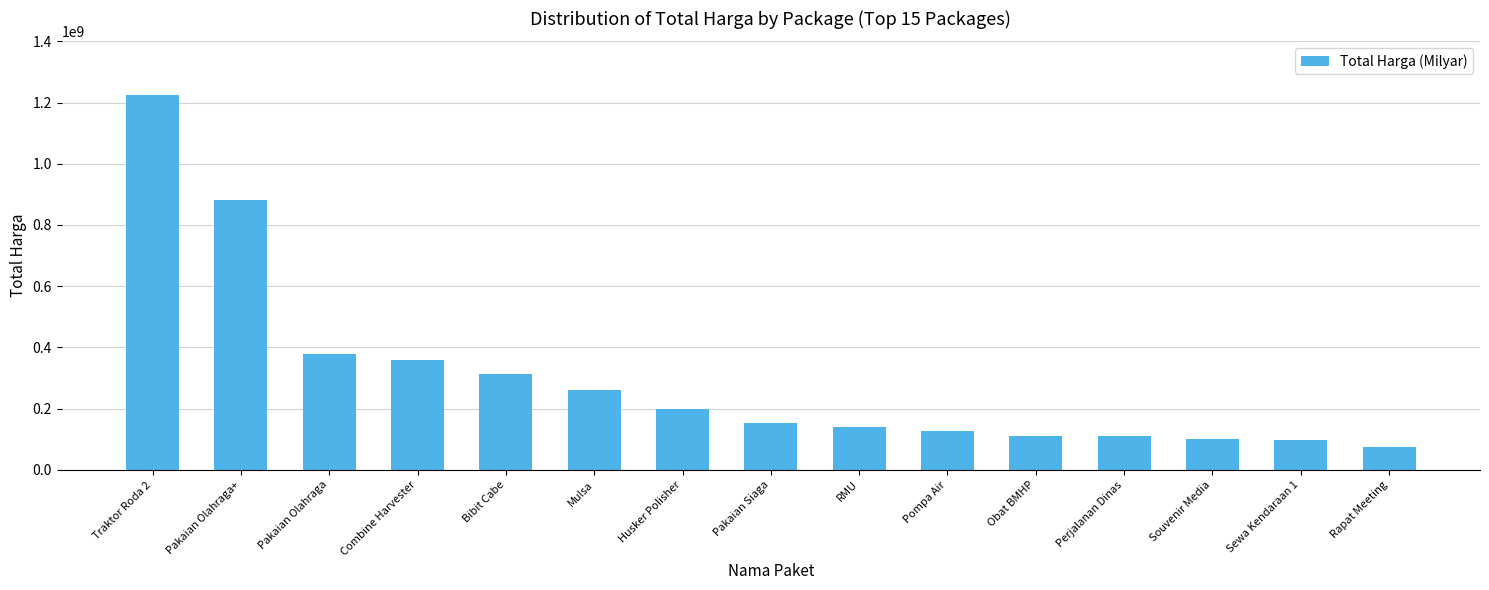

What is the greatest value displayed?

1224682000